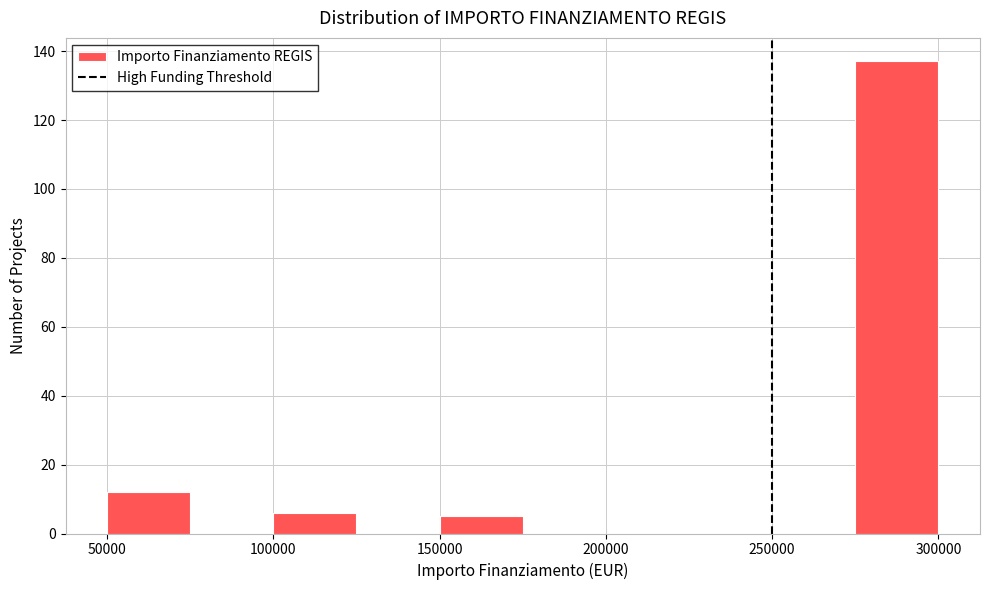

What is the height of the bar covering 100000 to 125000 on the x-axis? The values are not printed on the chart, so give them approximately, as read against the axis.

6